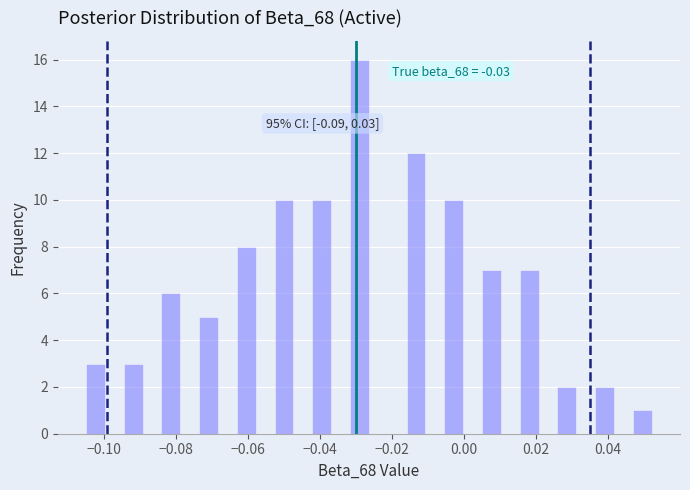

Around what value on the x-axis is the tallest bar? Give the approximate position of its centre, as read against the axis.

-0.028